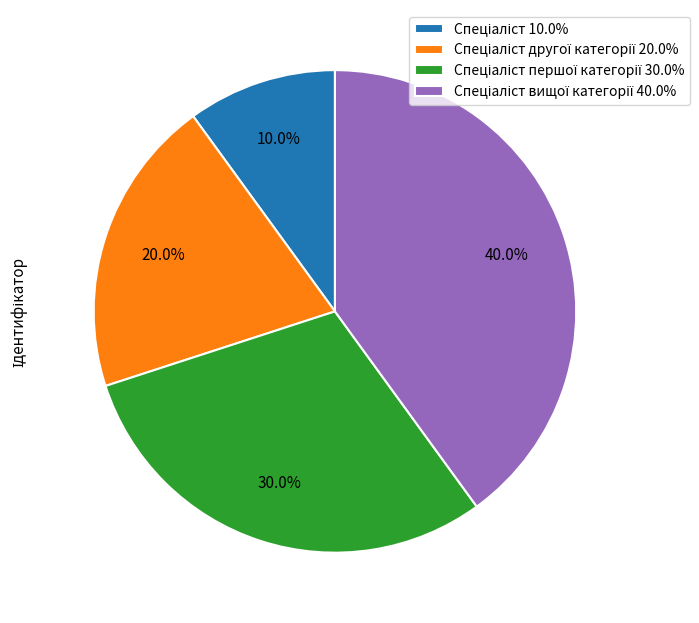

Count the number of slices in the pie.

4